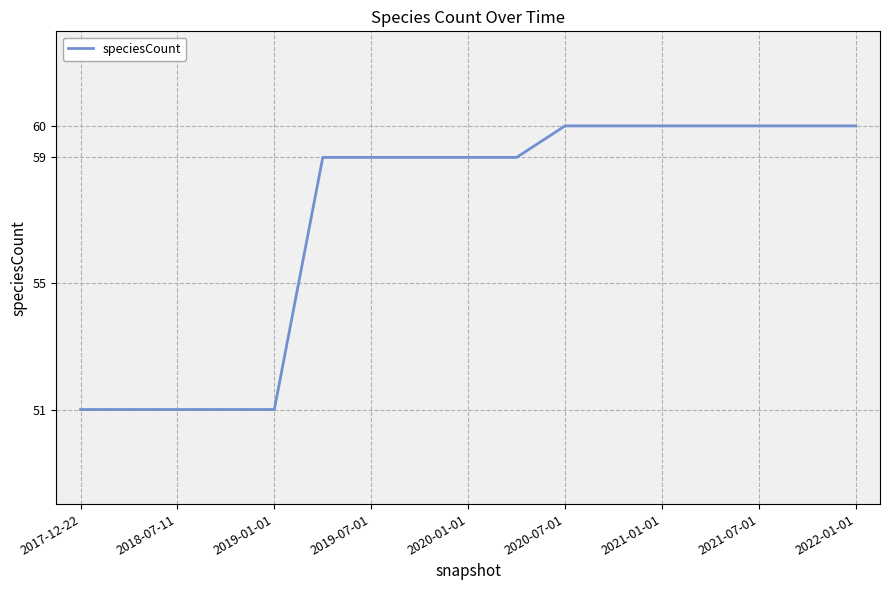

What is the smallest value displayed?

51